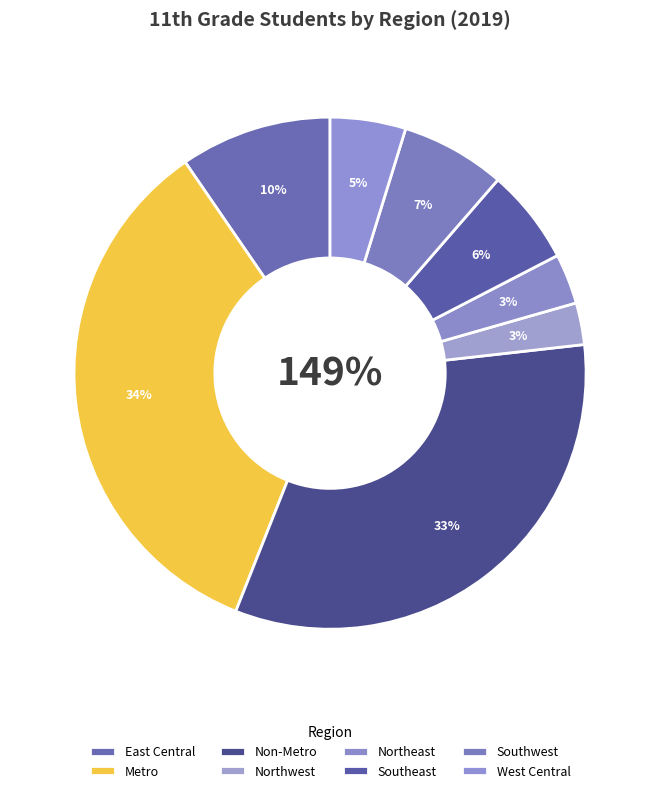

Combined, do Southwest and Metro account for over 50%?

No